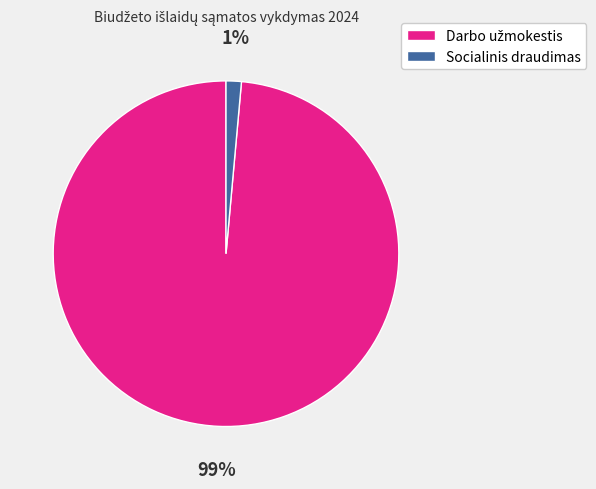

Is there a majority slice in this chart?

Yes